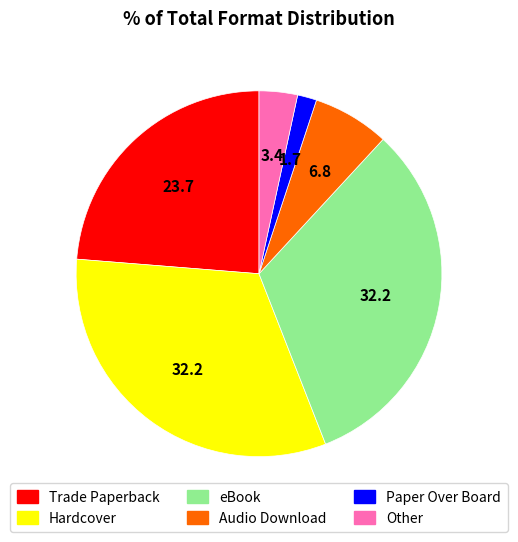

Which has a higher value, eBook or Other?

eBook